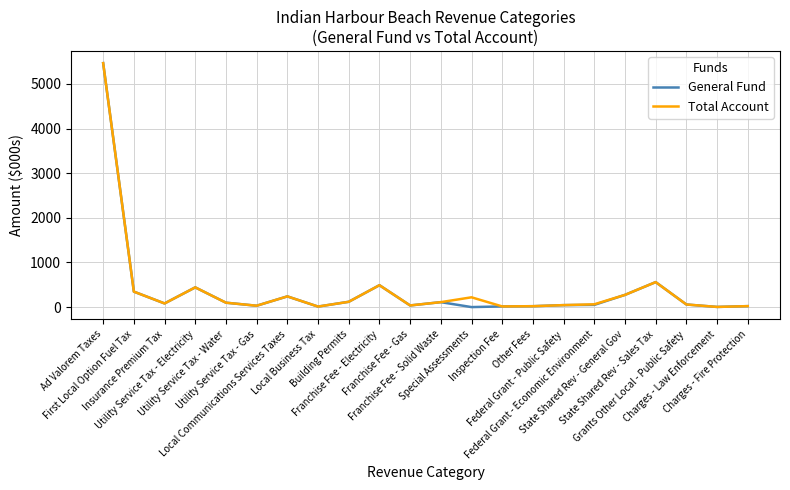

Which series has the largest range (max minus min)?

General Fund